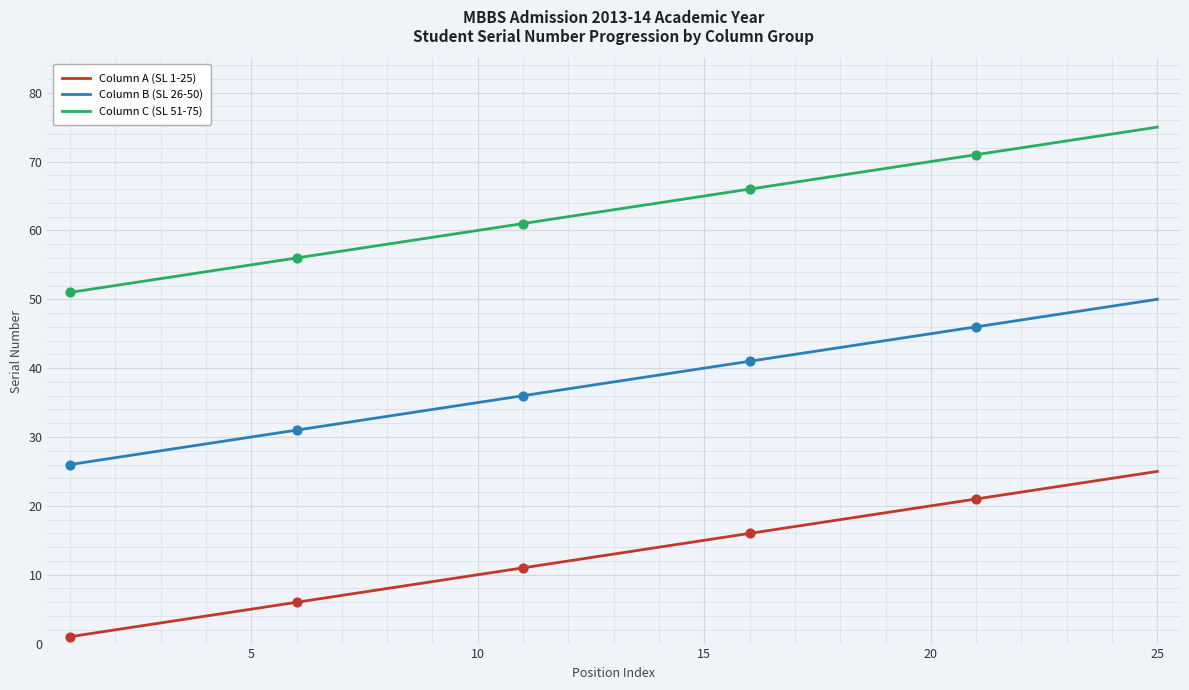

At how many categories does at least one series exceed 44?

25